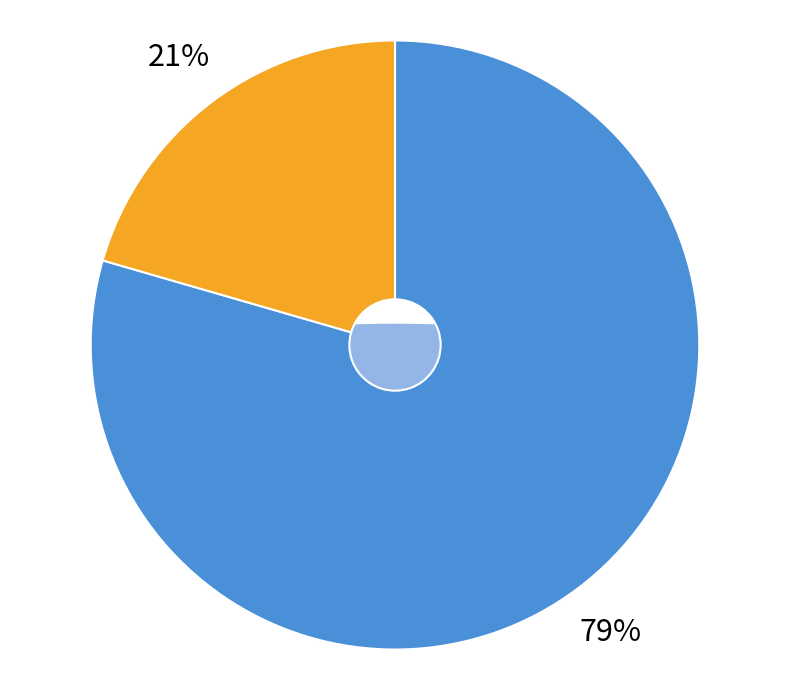

Combined, do 10:32:08 and 10:05:07 account for over 50%?

No